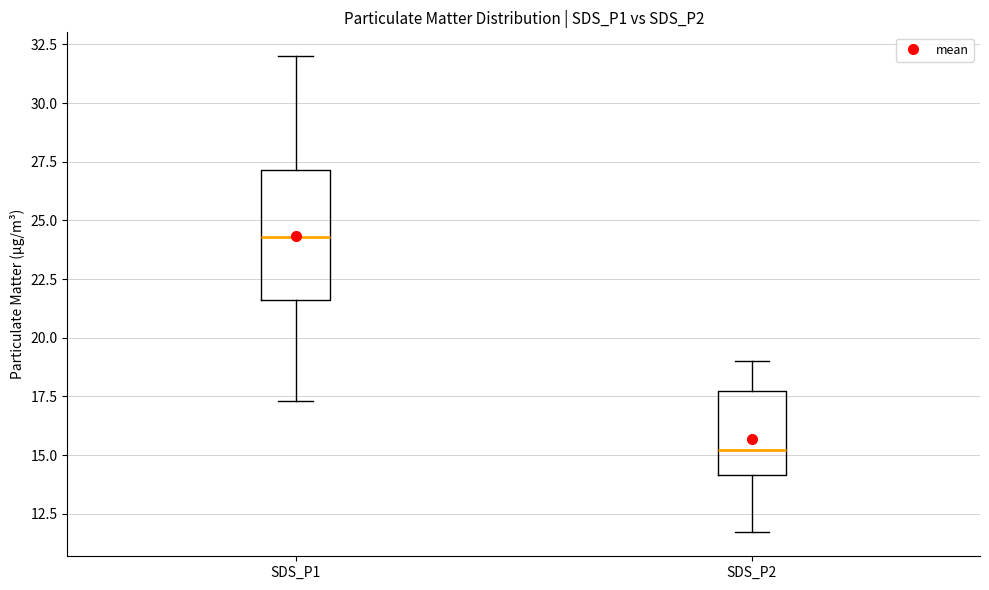

Which box has the lowest median line?

SDS_P2